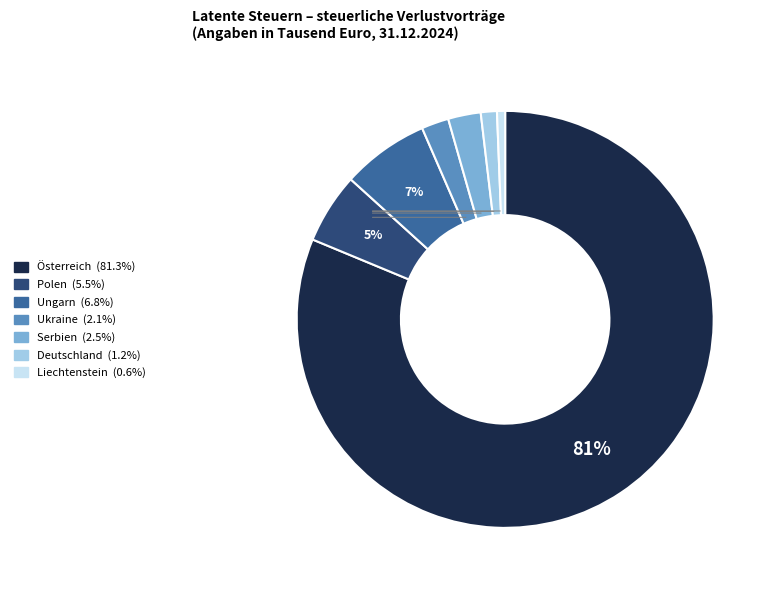

Does Ukraine represent more than half of the total?

No